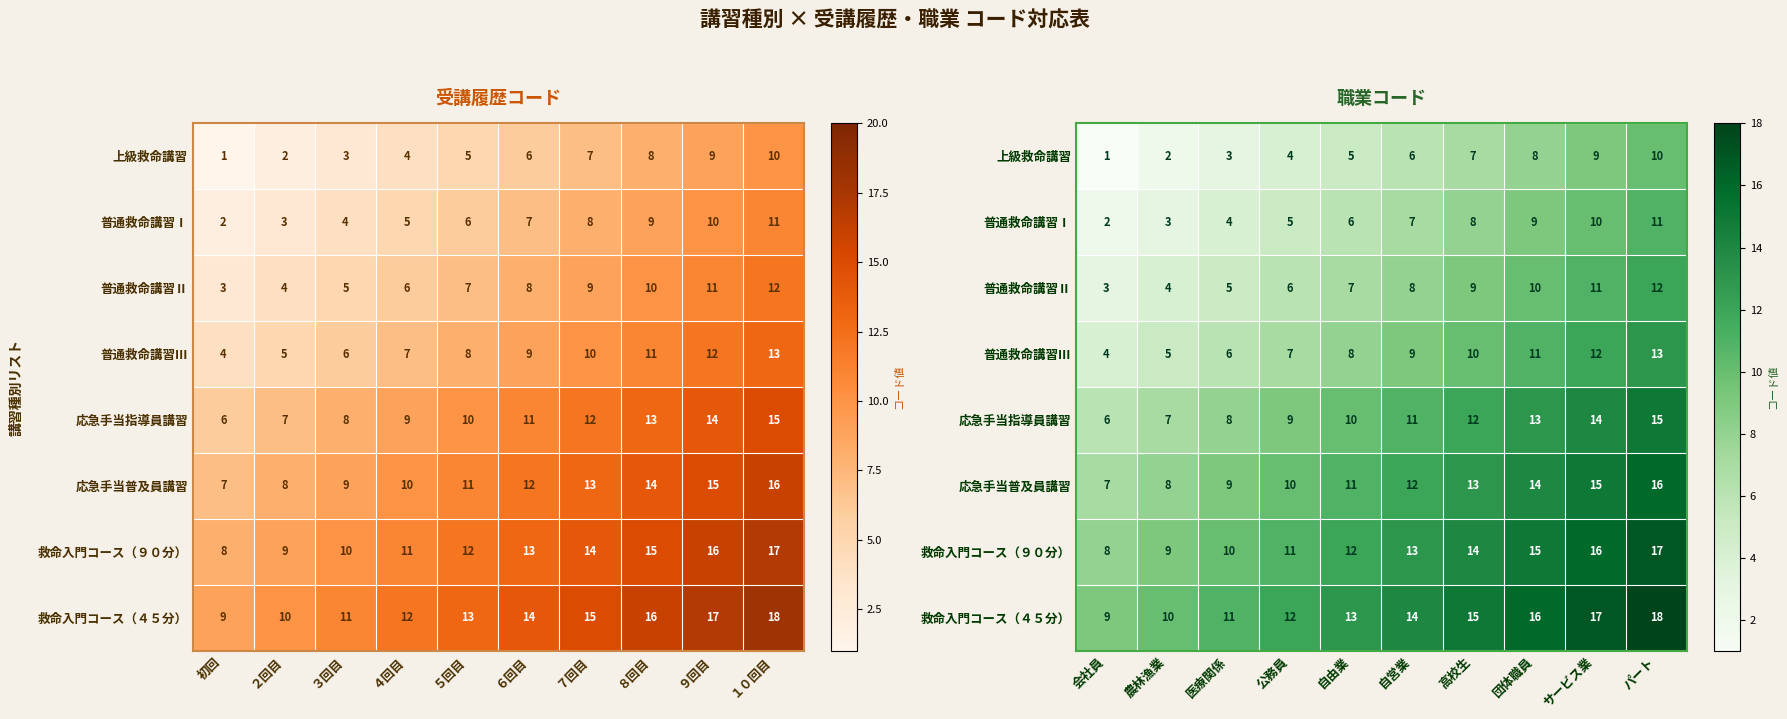

How many values in the 応急手当指導員講習 series are below 11?

5